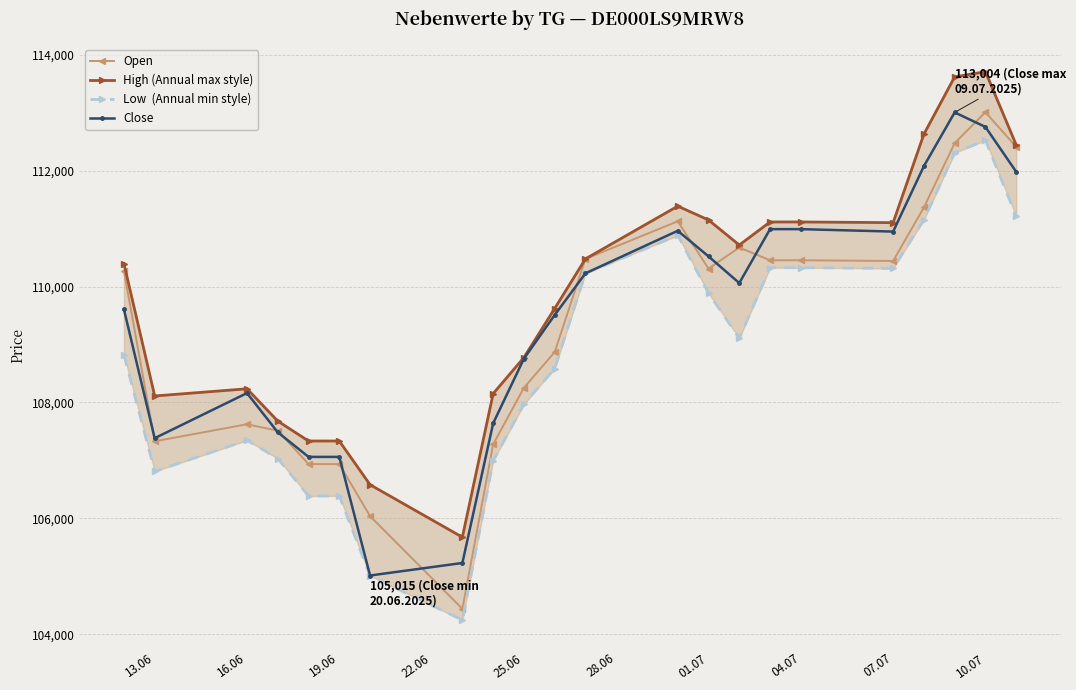

True or false: Open has more than 2 interior local peaks.

True